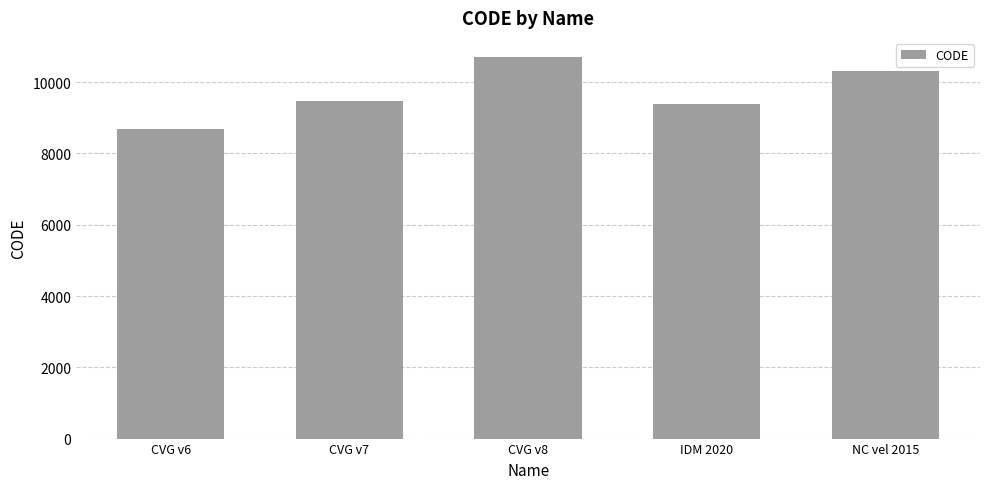

What is the ratio of the value at CVG v7 to the value at CVG v8?

0.9